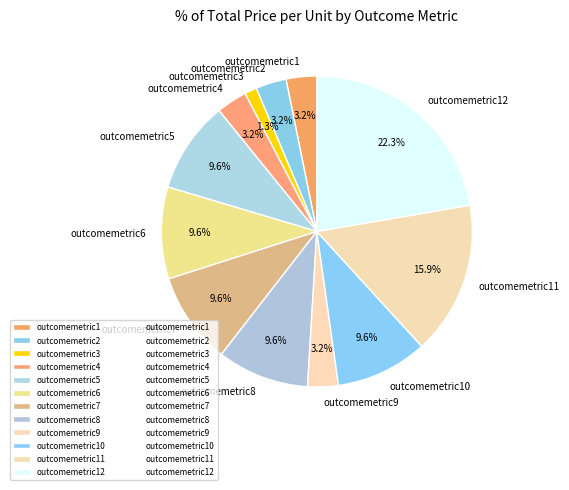

How much of the chart is everything except outcomemetric3?

98.7%